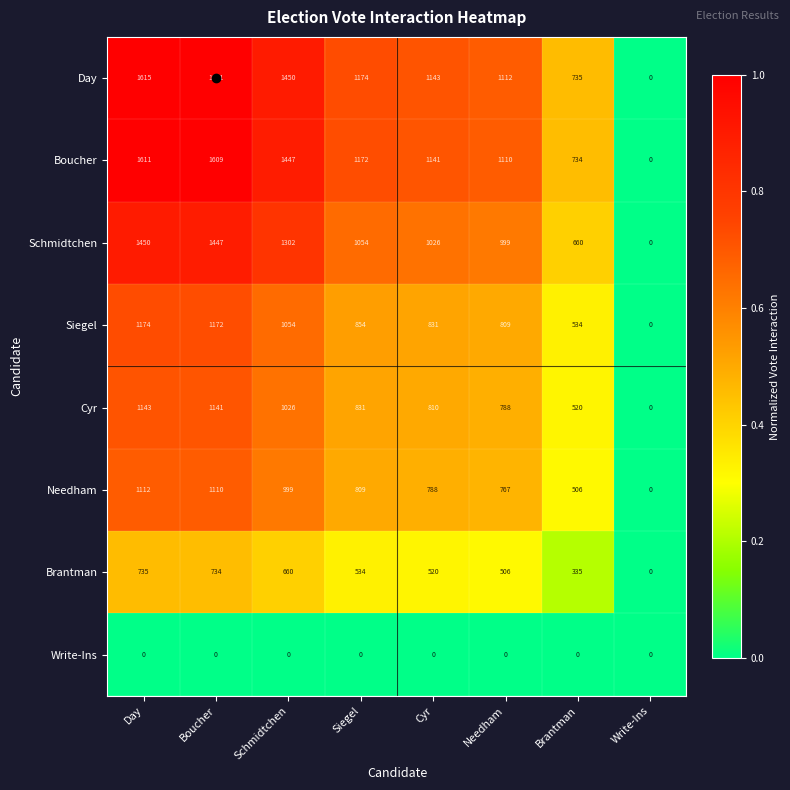

How many data points does each series have?

8